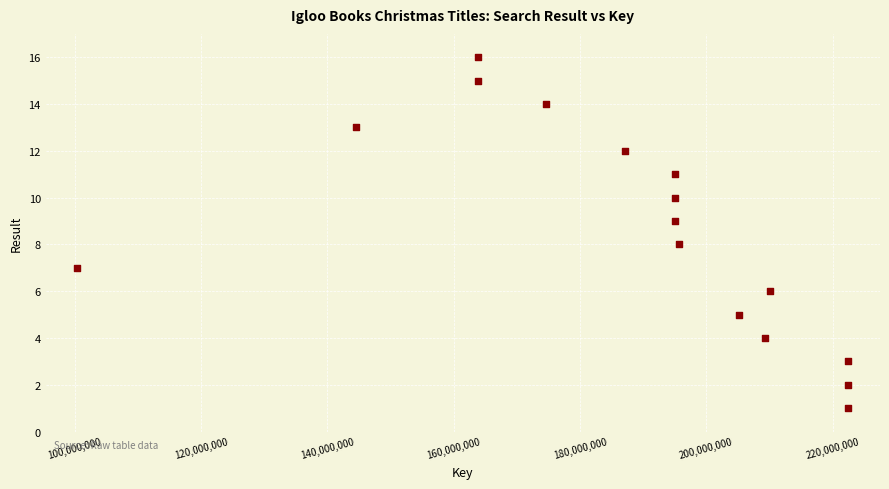

What is the range of Y values (max minus min)?

15